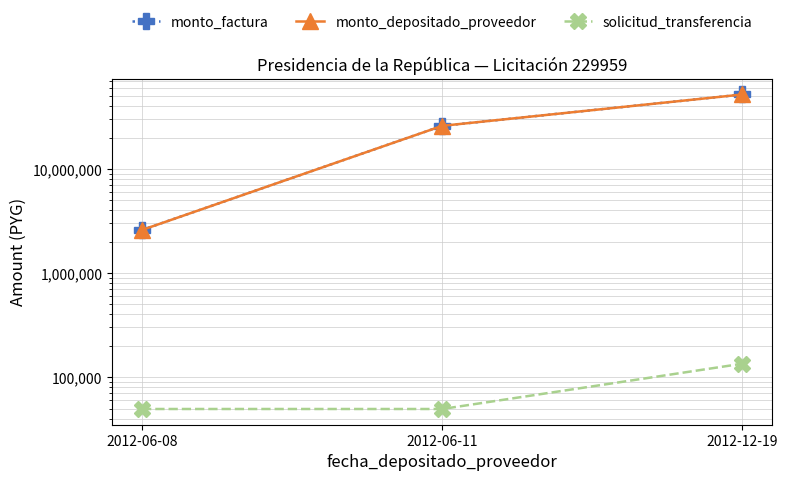

How many categories are shown in the chart?

3